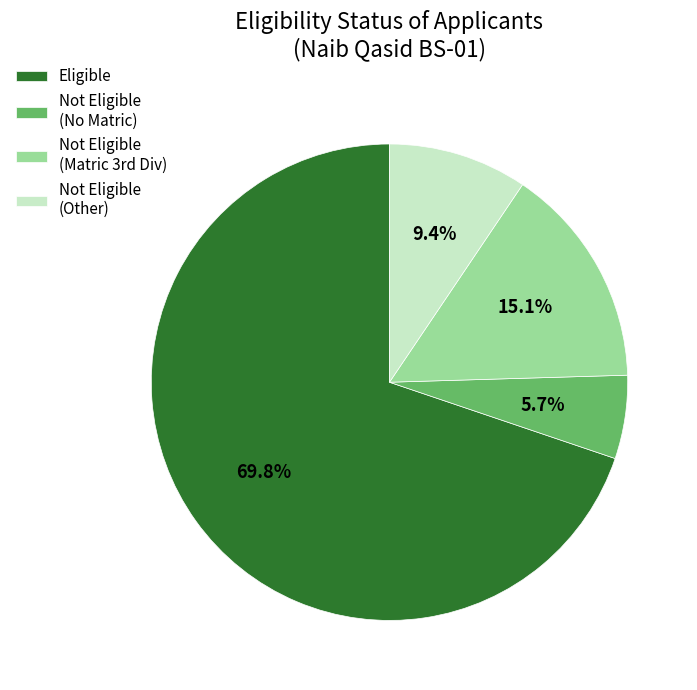

How many slices are in this pie chart?

4